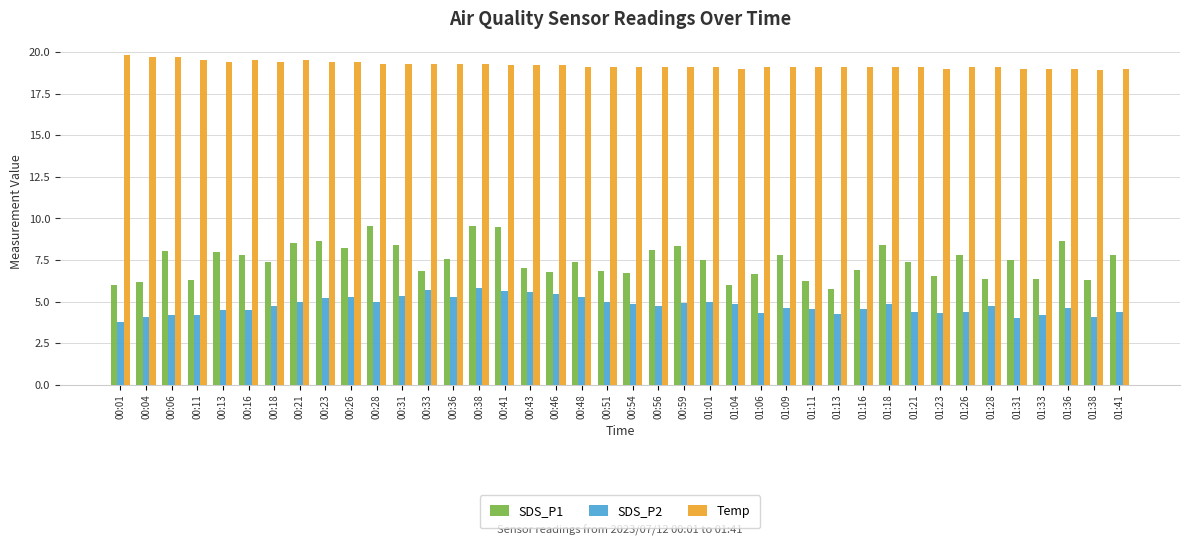

How many groups of bars are there?

40